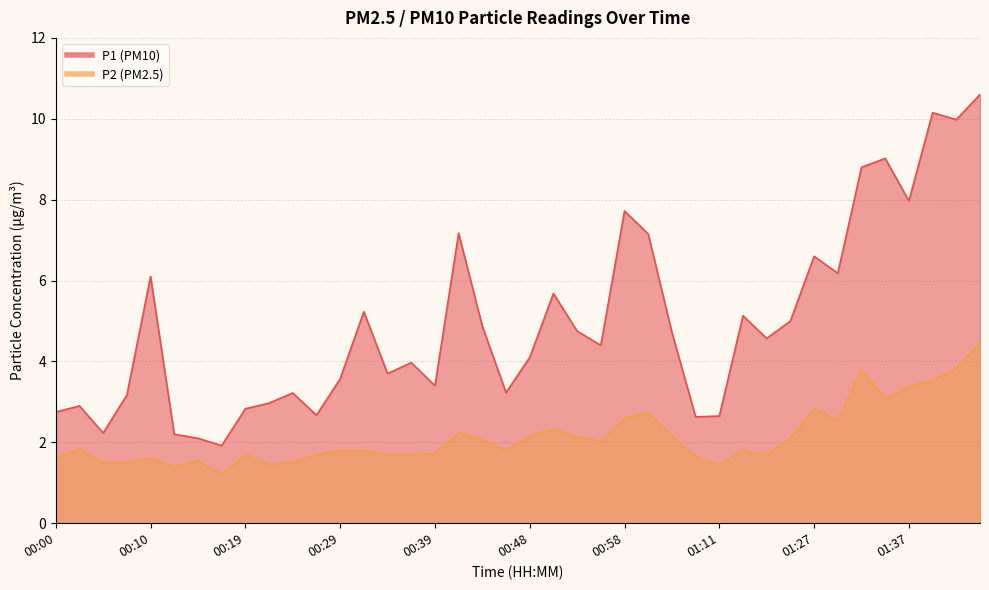

Reading left to right, list all the values displayed in this chart.

P1: 00:00=2.8	00:02=2.9	00:05=2.2	00:07=3.2	00:10=6.1	00:12=2.2	00:14=2.1	00:17=1.9	00:19=2.8	00:22=3.0	00:24=3.2	00:27=2.7	00:29=3.6	00:31=5.2	00:34=3.7	00:36=4.0	00:39=3.4	00:41=7.2	00:44=4.9	00:46=3.2	00:48=4.1	00:51=5.7	00:53=4.8	00:56=4.4	00:58=7.7	01:01=7.2	01:03=4.7	01:06=2.6	01:11=2.6	01:14=5.1	01:16=4.6	01:19=5.0	01:27=6.6	01:30=6.2	01:32=8.8	01:35=9.0	01:37=8.0	01:40=10.2	01:42=10.0	01:44=10.6
P2: 00:00=1.6	00:02=1.8	00:05=1.5	00:07=1.5	00:10=1.6	00:12=1.4	00:14=1.6	00:17=1.2	00:19=1.7	00:22=1.4	00:24=1.5	00:27=1.7	00:29=1.8	00:31=1.8	00:34=1.7	00:36=1.7	00:39=1.7	00:41=2.2	00:44=2.1	00:46=1.8	00:48=2.1	00:51=2.3	00:53=2.1	00:56=2.0	00:58=2.6	01:01=2.7	01:03=2.2	01:06=1.6	01:11=1.4	01:14=1.8	01:16=1.7	01:19=2.1	01:27=2.8	01:30=2.5	01:32=3.8	01:35=3.1	01:37=3.4	01:40=3.5	01:42=3.8	01:44=4.5